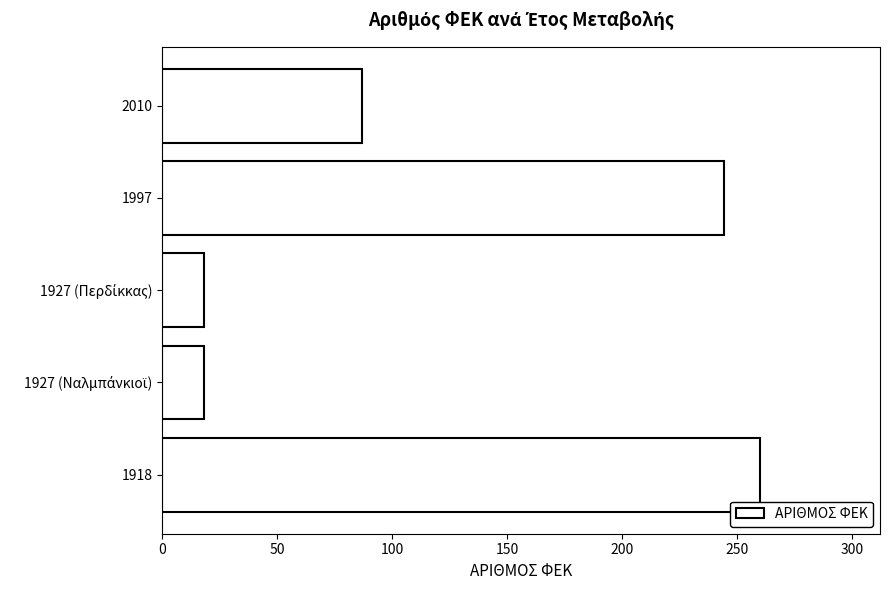

What is the difference between the maximum and minimum values?

242